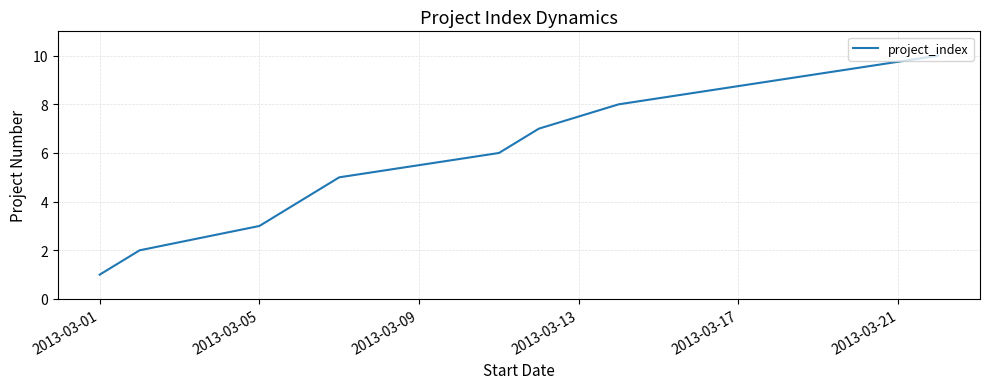

What is the difference between the maximum and minimum values?

9